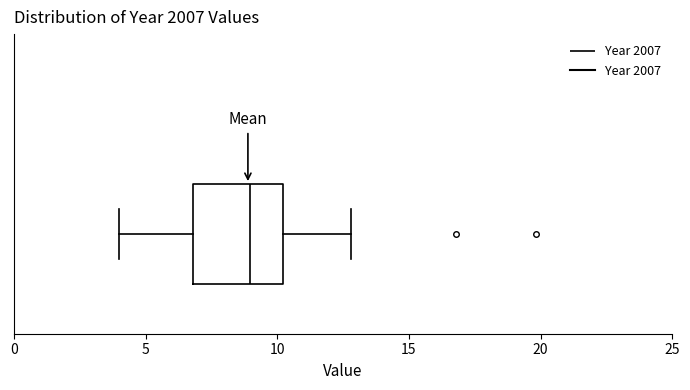

Read this box plot against the x-axis: the position of the median line, the range covered by the box, and the ends of both whiskers. The values are not printed on the chart, so give them approximately, as read against the axis.

median 9, box 7 to 10, whiskers 4 to 13